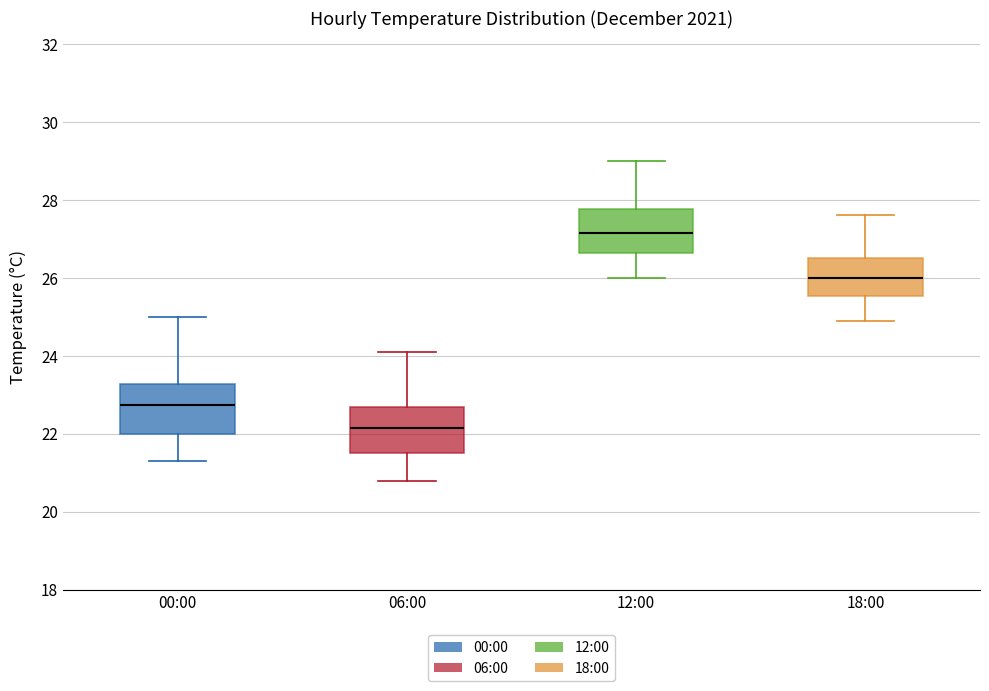

Reading left to right, read every box against the y-axis: the position of its median line, the range the box covers, and the ends of its whiskers. The values are not printed on the chart, so give them approximately, as read against the axis.

00:00: median 22.8, box 22.0 to 23.2, whiskers 21.4 to 25.0
06:00: median 22.2, box 21.6 to 22.6, whiskers 20.8 to 24.2
12:00: median 27.2, box 26.6 to 27.8, whiskers 26.0 to 29.0
18:00: median 26.0, box 25.6 to 26.6, whiskers 25.0 to 27.6